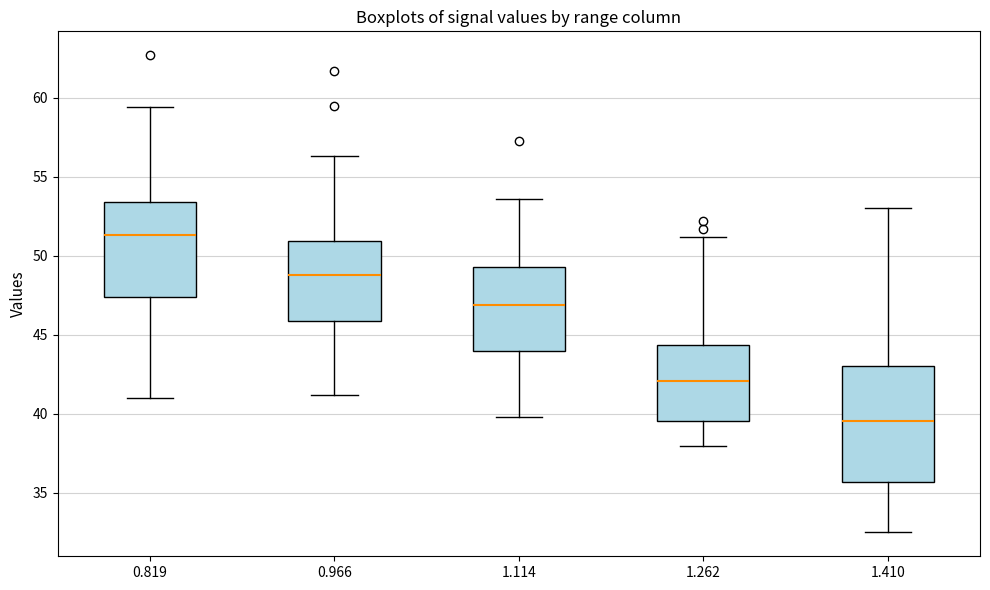

Reading left to right, read every box against the y-axis: the position of its median line, the range the box covers, and the ends of its whiskers. The values are not printed on the chart, so give them approximately, as read against the axis.

0.819: median 51.5, box 47.5 to 53.5, whiskers 41.0 to 59.5
0.966: median 49.0, box 46.0 to 51.0, whiskers 41.0 to 56.5
1.114: median 47.0, box 44.0 to 49.5, whiskers 40.0 to 53.5
1.262: median 42.0, box 39.5 to 44.5, whiskers 38.0 to 51.0
1.410: median 39.5, box 35.5 to 43.0, whiskers 32.5 to 53.0